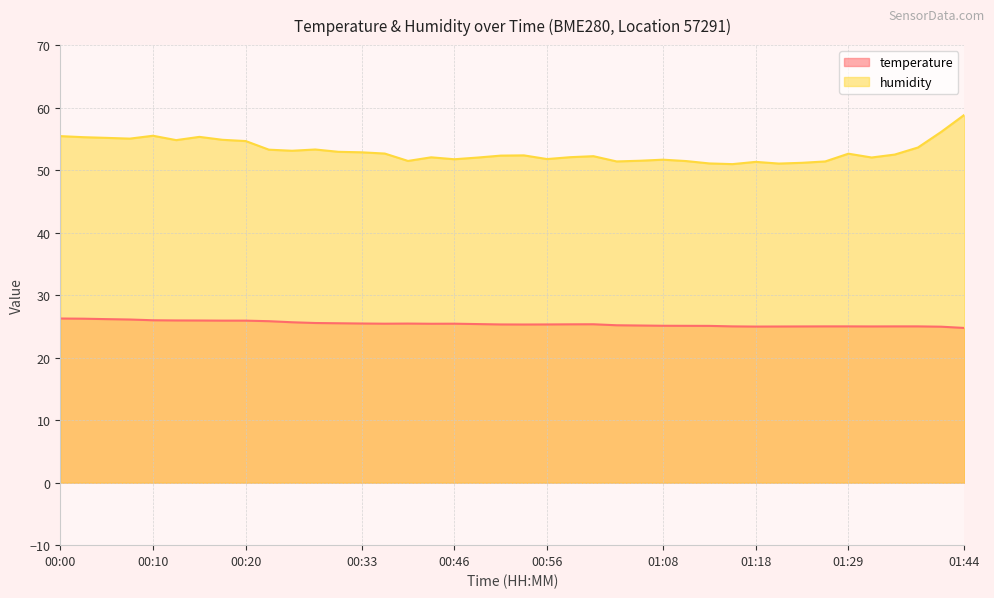

What is the total value across all series at 00:46?

77.2